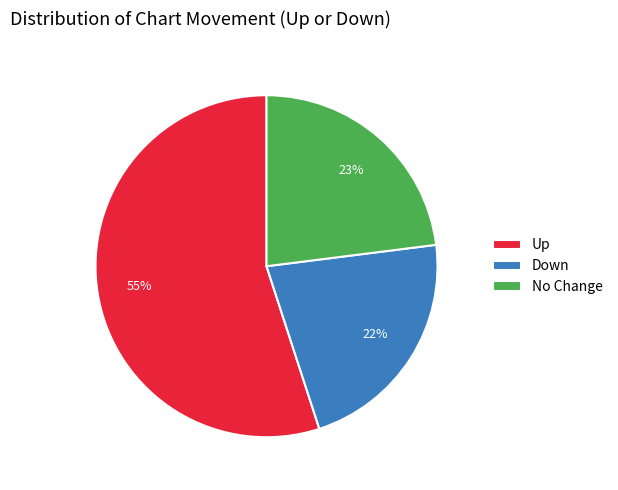

The Down slice represents 14% of the pie. True or false?

False